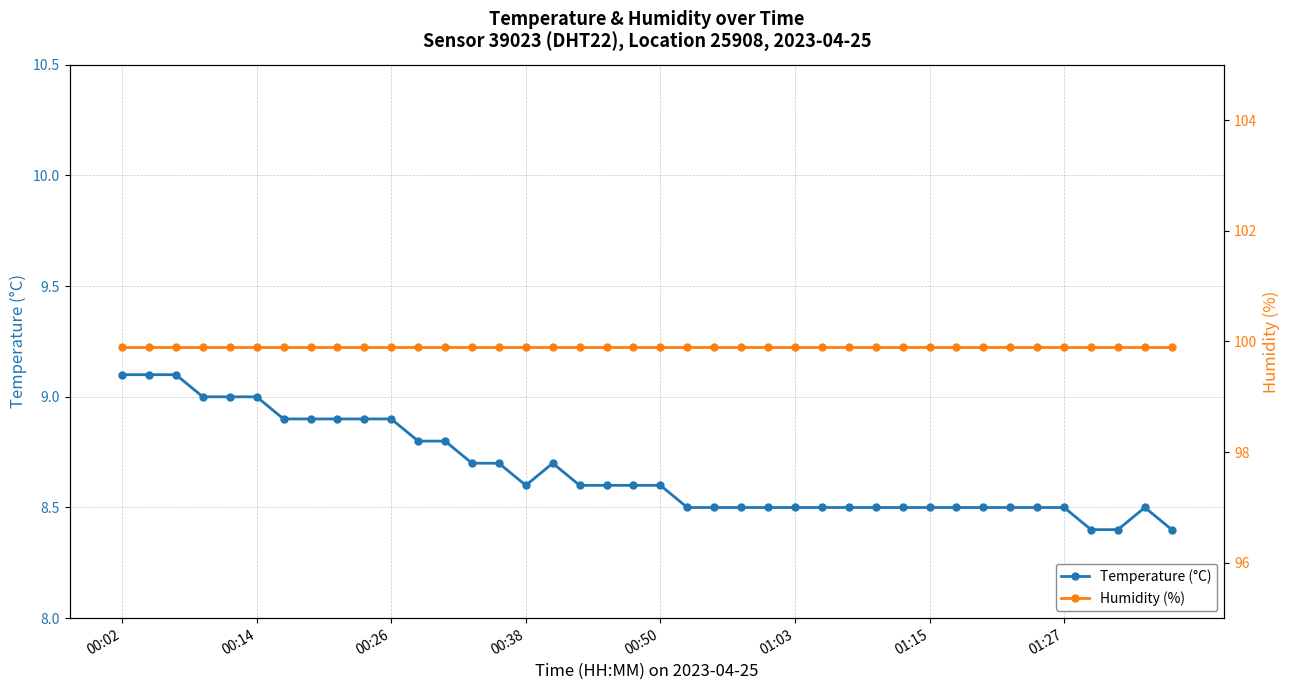

True or false: Temperature (°C) has a value of 8.6 at 00:50.

True